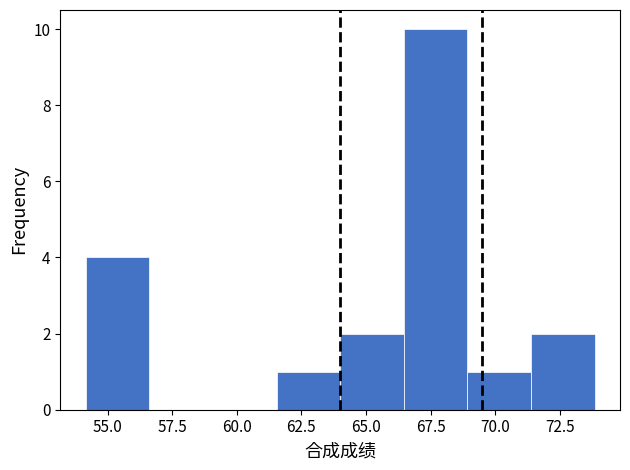

Reading left to right, list every bar in this chart as the range it spans on the x-axis followed by its height. Neither the bar edges nor the heights are printed on the chart, so give them approximately, as read against the axes.

54.0 to 56.5: 4
56.5 to 59.0: 0
59.0 to 61.5: 0
61.5 to 64.0: 1
64.0 to 66.5: 2
66.5 to 69.0: 10
69.0 to 71.5: 1
71.5 to 74.0: 2